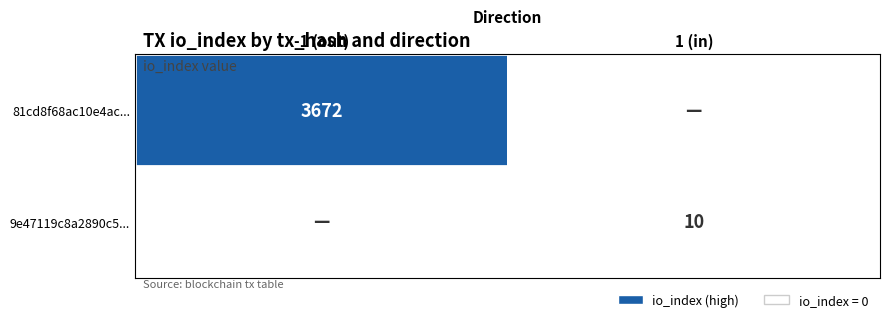

The value of 81cd8f68ac10e4ac... at -1 (out) is 3672. True or false?

True